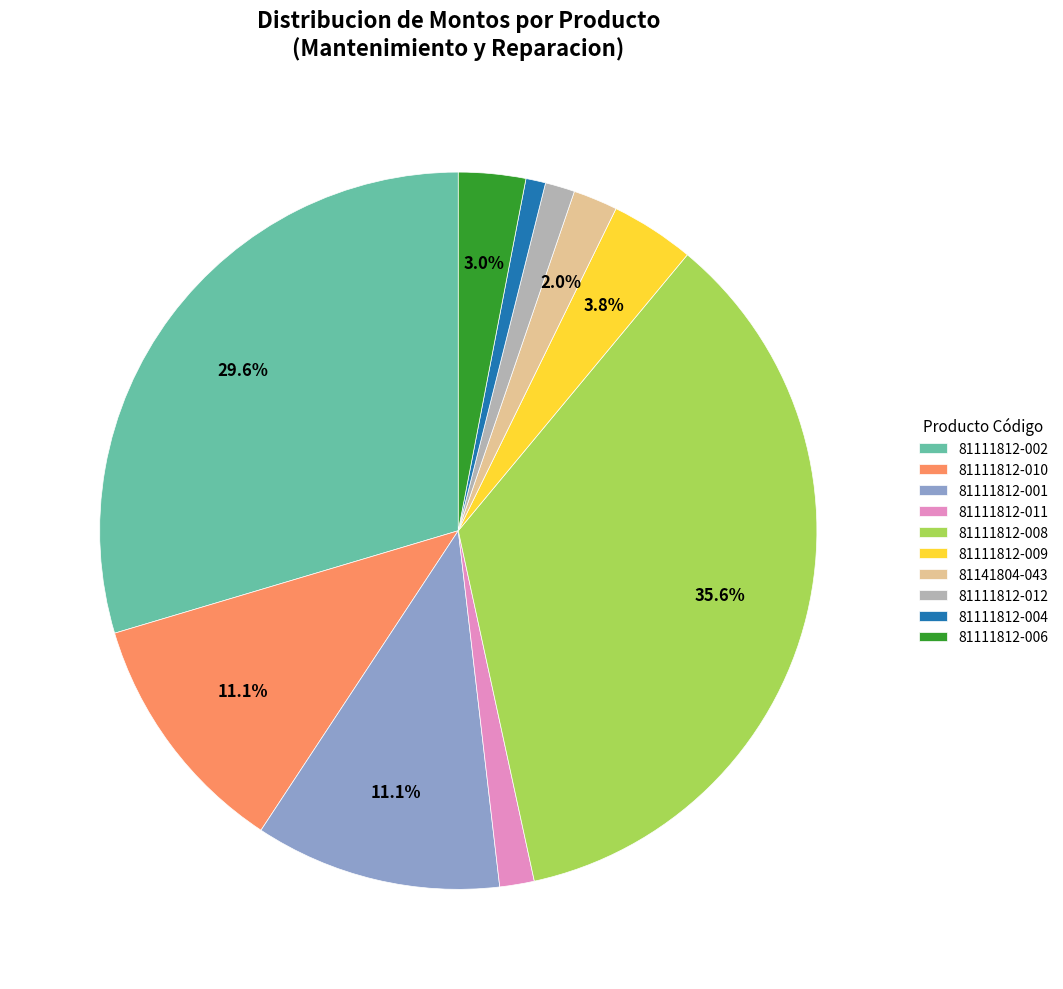

What is the ratio of the value at 81111812-012 to the value at 81141804-043?

0.7